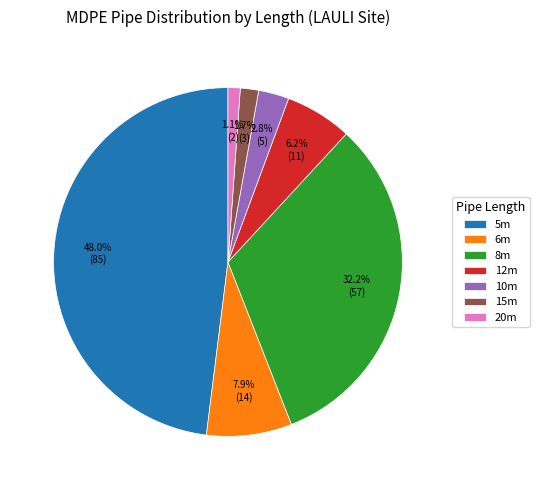

How much of the chart is everything except 10m?

97.2%